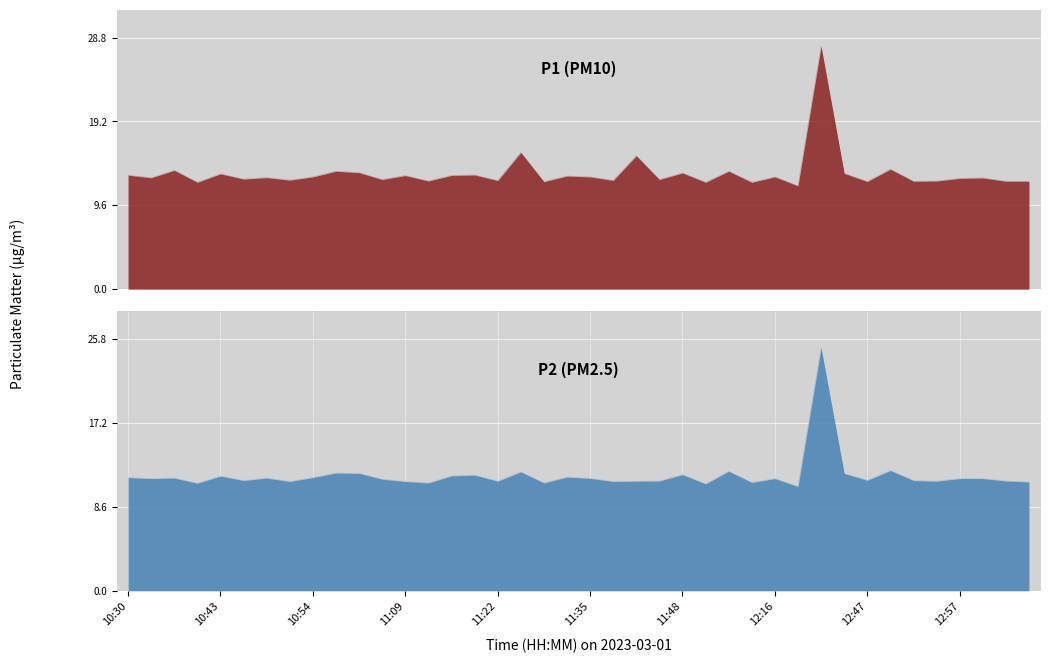

What position from the right is 13:06?

1